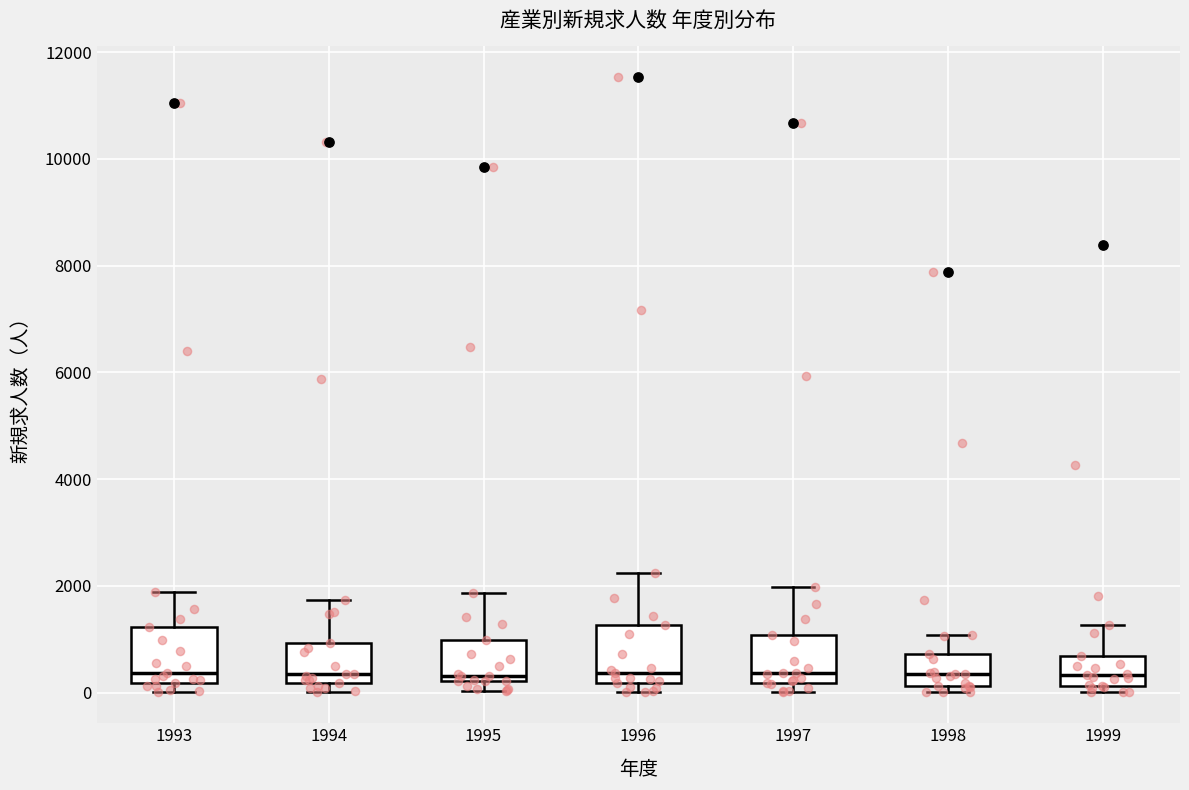

Reading left to right, read every box against the y-axis: the position of its median line, the range the box covers, and the ends of its whiskers. The values are not printed on the chart, so give them approximately, as read against the axis.

1993: median 400, box 200 to 1200, whiskers 0 to 1800
1994: median 400, box 200 to 1000, whiskers 0 to 1800
1995: median 400, box 200 to 1000, whiskers 0 to 1800
1996: median 400, box 200 to 1200, whiskers 0 to 2200
1997: median 400, box 200 to 1000, whiskers 0 to 2000
1998: median 400, box 200 to 800, whiskers 0 to 1000
1999: median 400, box 200 to 600, whiskers 0 to 1200